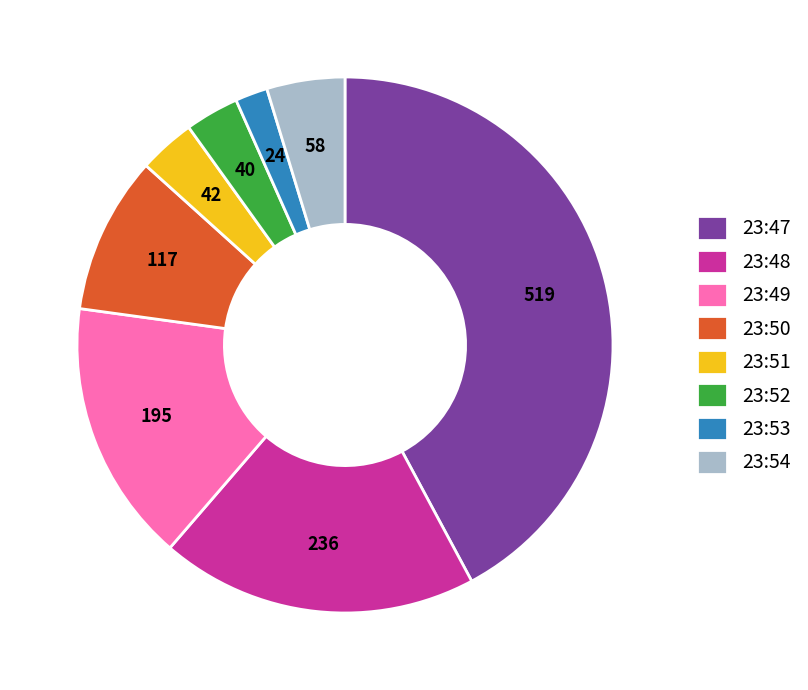

Which category has the biggest portion of the pie?

23:47